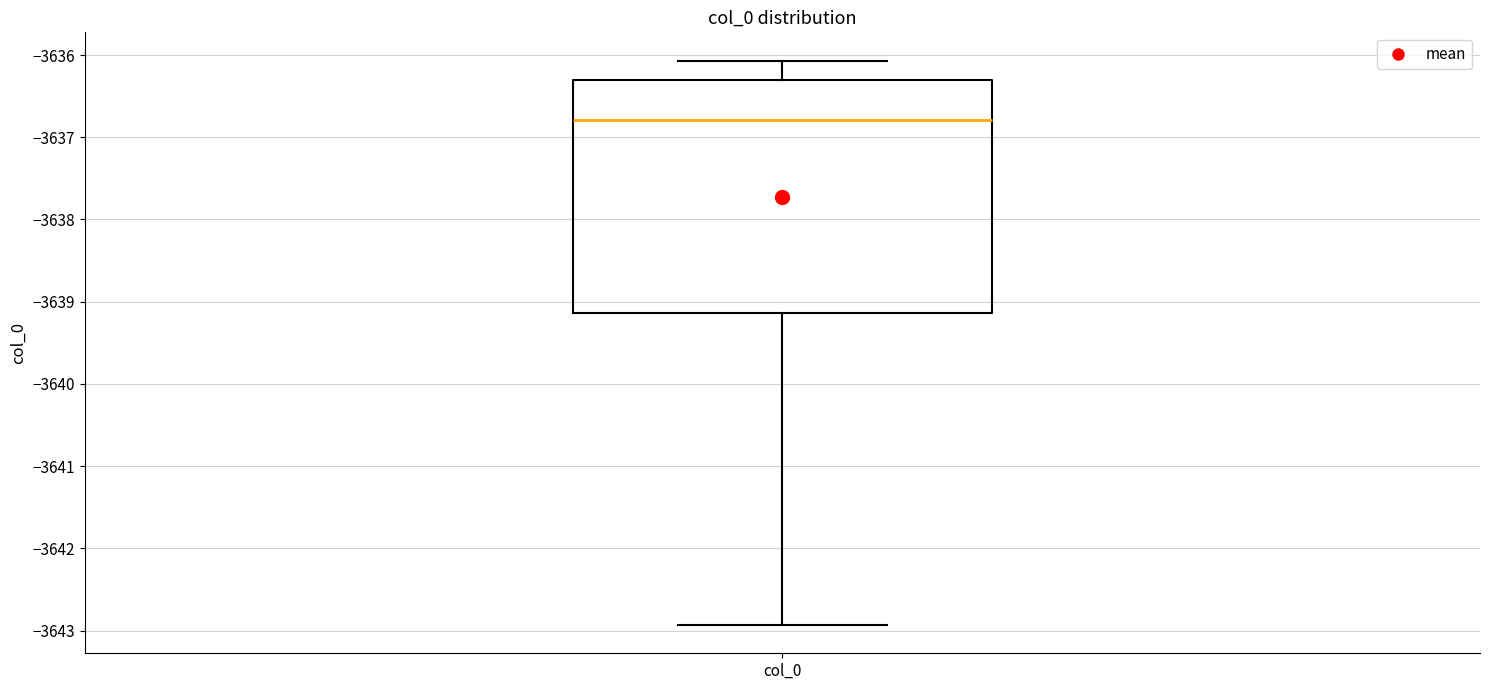

Transcribe this box plot: give where the median line is, the range the box spans, and where the two whiskers end, as read against the y-axis. The values are not printed on the chart, so give them approximately, as read against the axis.

median -3636.8, box -3639.1 to -3636.3, whiskers -3642.9 to -3636.1